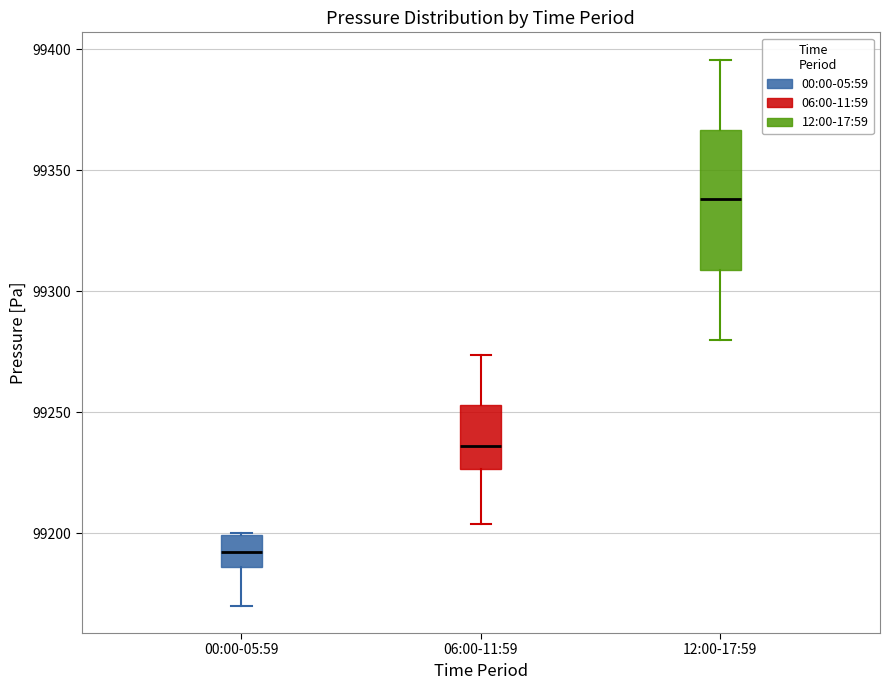

Where does the upper whisker of the box for 12:00-17:59 end on the y-axis? The values are not printed on the chart, so give them approximately, as read against the axis.

99395